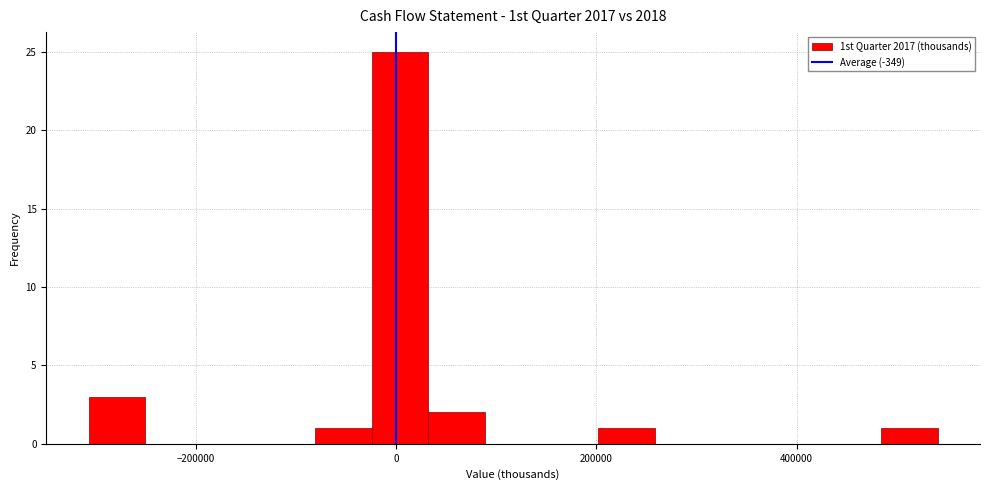

Read against the x-axis, roughly where is the centre of the tallest bar?

0